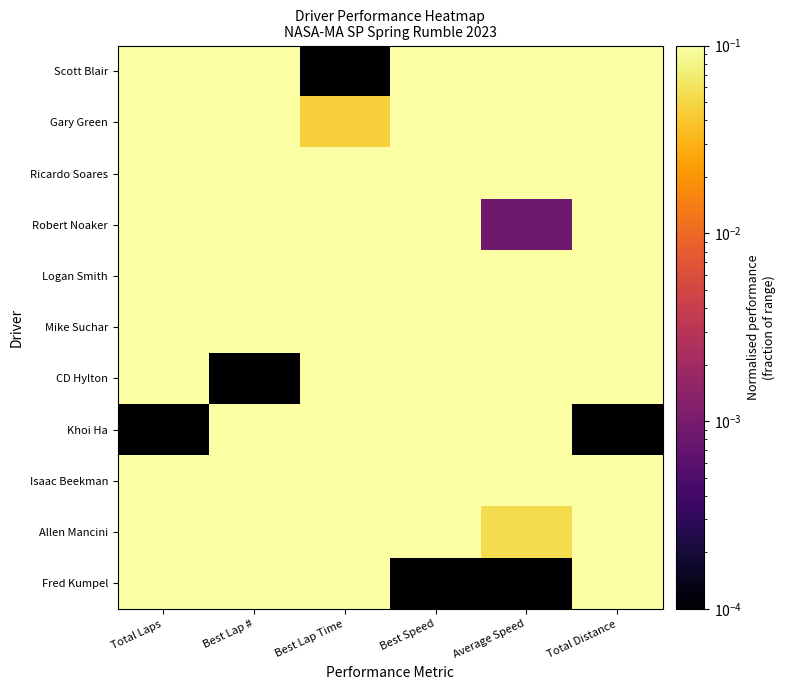

Reading left to right, extract all data points from this chart.

Scott Blair: Total Laps=0.8	Best Lap #=0.7	Best Lap Time=0.0	Best Speed=1.0	Average Speed=0.9	Total Distance=0.8
Gary Green: Total Laps=0.3	Best Lap #=0.3	Best Lap Time=0.0	Best Speed=0.9	Average Speed=1.0	Total Distance=0.3
Ricardo Soares: Total Laps=0.3	Best Lap #=0.3	Best Lap Time=0.2	Best Speed=0.8	Average Speed=0.8	Total Distance=0.3
Robert Noaker: Total Laps=0.8	Best Lap #=0.3	Best Lap Time=0.3	Best Speed=0.7	Average Speed=0.0	Total Distance=0.8
Logan Smith: Total Laps=0.8	Best Lap #=0.8	Best Lap Time=0.3	Best Speed=0.7	Average Speed=0.7	Total Distance=0.8
Mike Suchar: Total Laps=1.0	Best Lap #=0.8	Best Lap Time=0.3	Best Speed=0.6	Average Speed=0.7	Total Distance=1.0
CD Hylton: Total Laps=0.3	Best Lap #=0.0	Best Lap Time=0.5	Best Speed=0.4	Average Speed=0.4	Total Distance=0.3
Khoi Ha: Total Laps=0.0	Best Lap #=0.2	Best Lap Time=0.6	Best Speed=0.3	Average Speed=0.2	Total Distance=0.0
Isaac Beekman: Total Laps=1.0	Best Lap #=1.0	Best Lap Time=0.7	Best Speed=0.3	Average Speed=0.3	Total Distance=1.0
Allen Mancini: Total Laps=0.5	Best Lap #=0.5	Best Lap Time=0.7	Best Speed=0.3	Average Speed=0.1	Total Distance=0.5
Fred Kumpel: Total Laps=0.5	Best Lap #=0.5	Best Lap Time=1.0	Best Speed=0.0	Average Speed=0.0	Total Distance=0.5